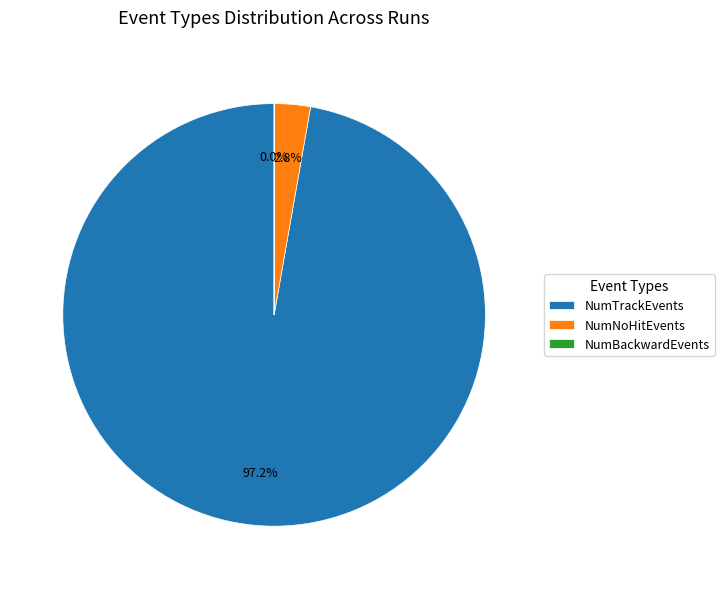

Is there a majority slice in this chart?

Yes